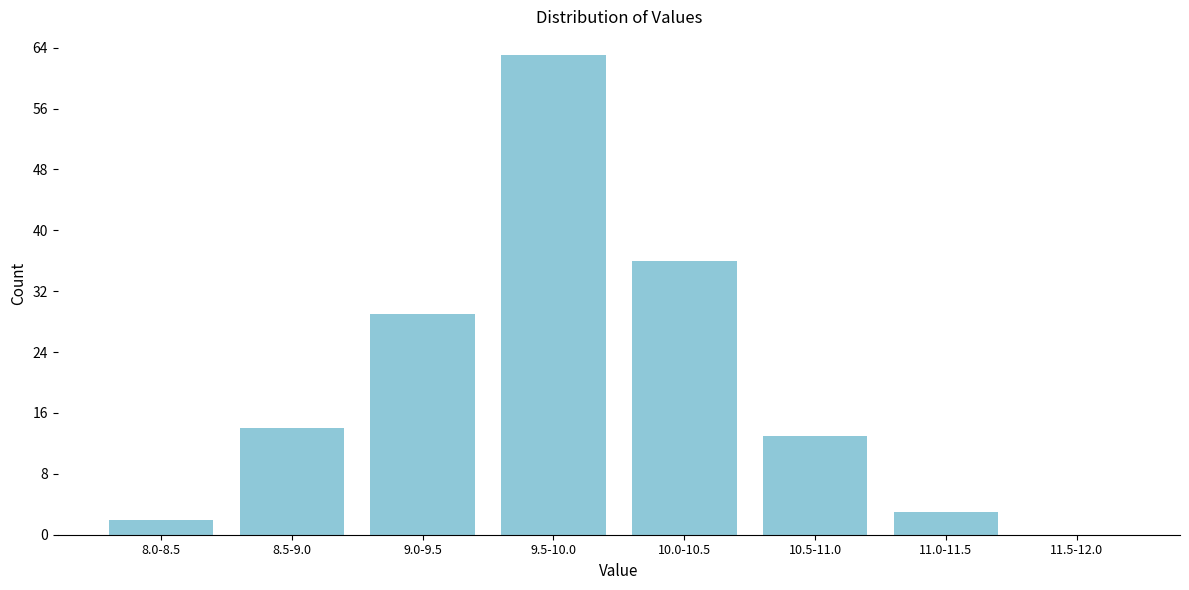

Reading left to right, extract all data points from this chart.

8.0-8.5=2	8.5-9.0=14	9.0-9.5=29	9.5-10.0=63	10.0-10.5=36	10.5-11.0=13	11.0-11.5=3	11.5-12.0=0